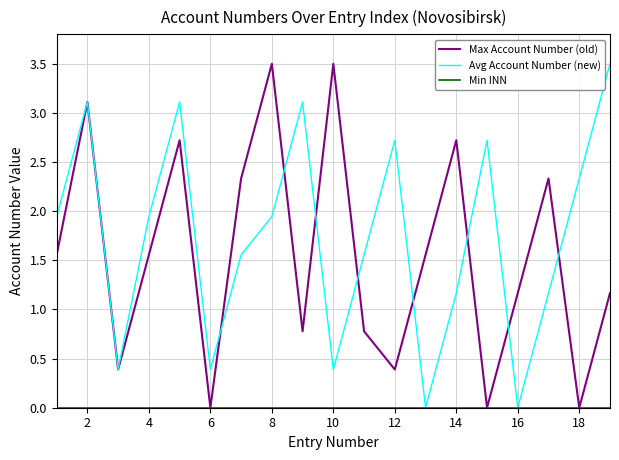

What is the greatest value displayed?

3.5